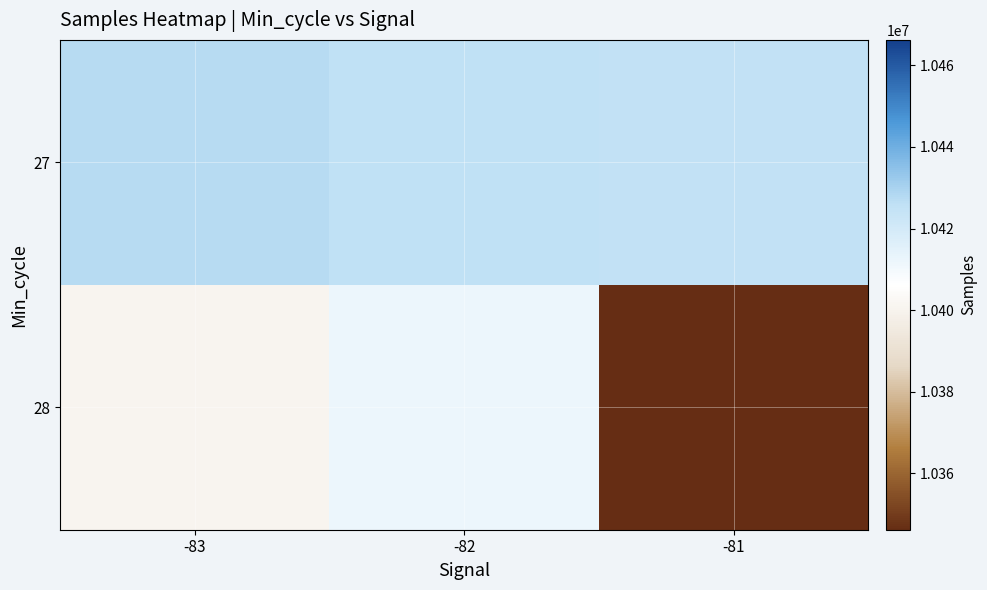

Between -82 and -83, which is larger?

-83